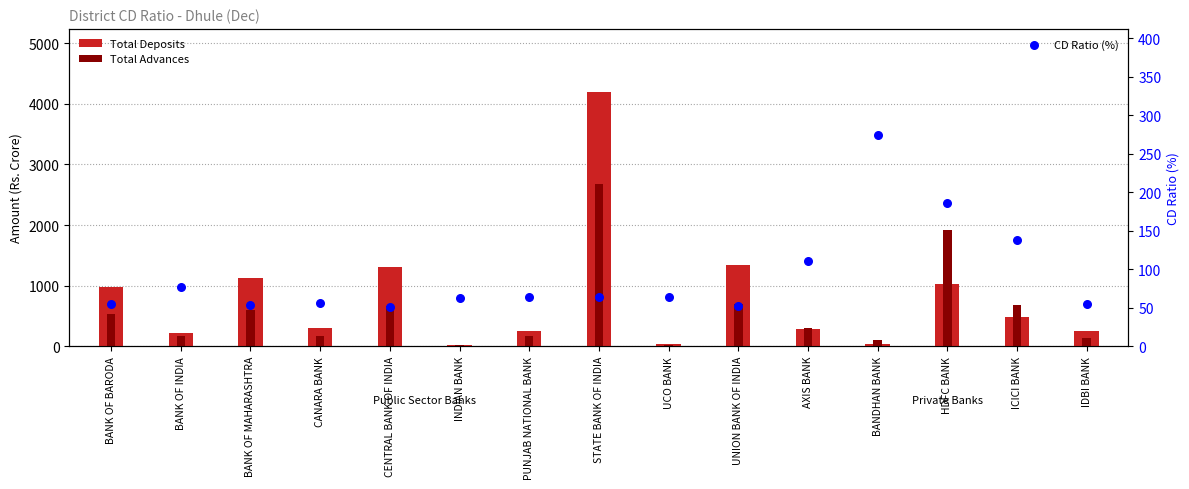

Which series has the largest total across all categories?

Total Deposits